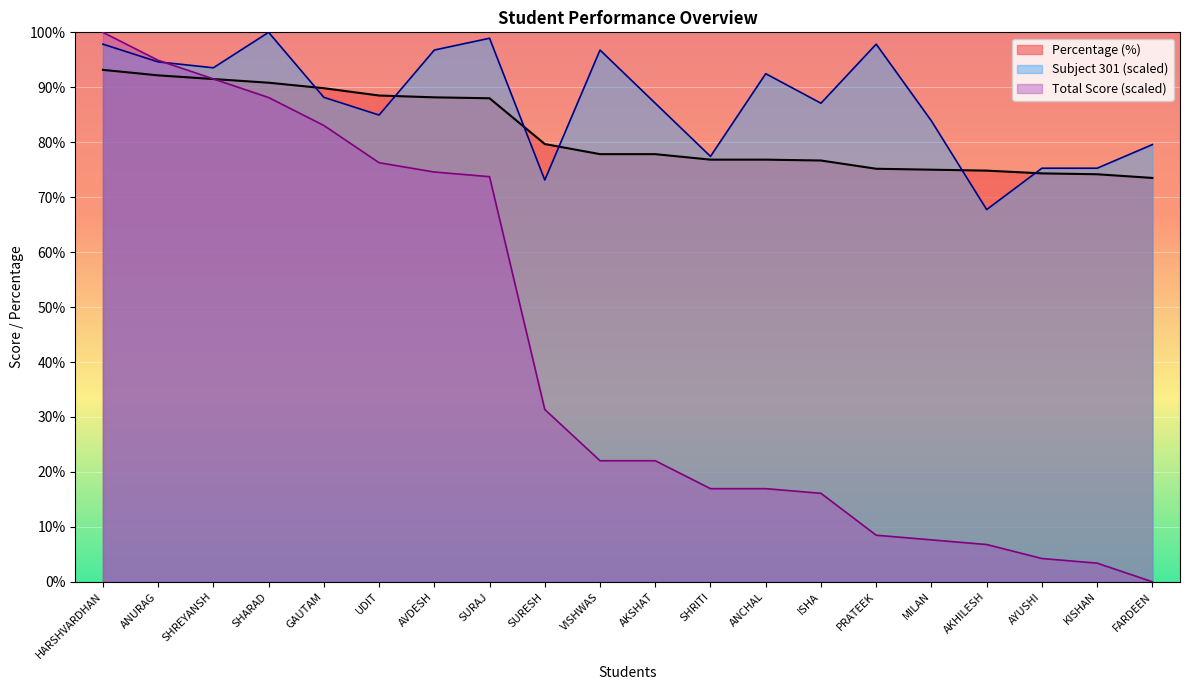

Between which two adjacent categories do Subject 301 and Percentage first intersect?

SHARAD and GAUTAM